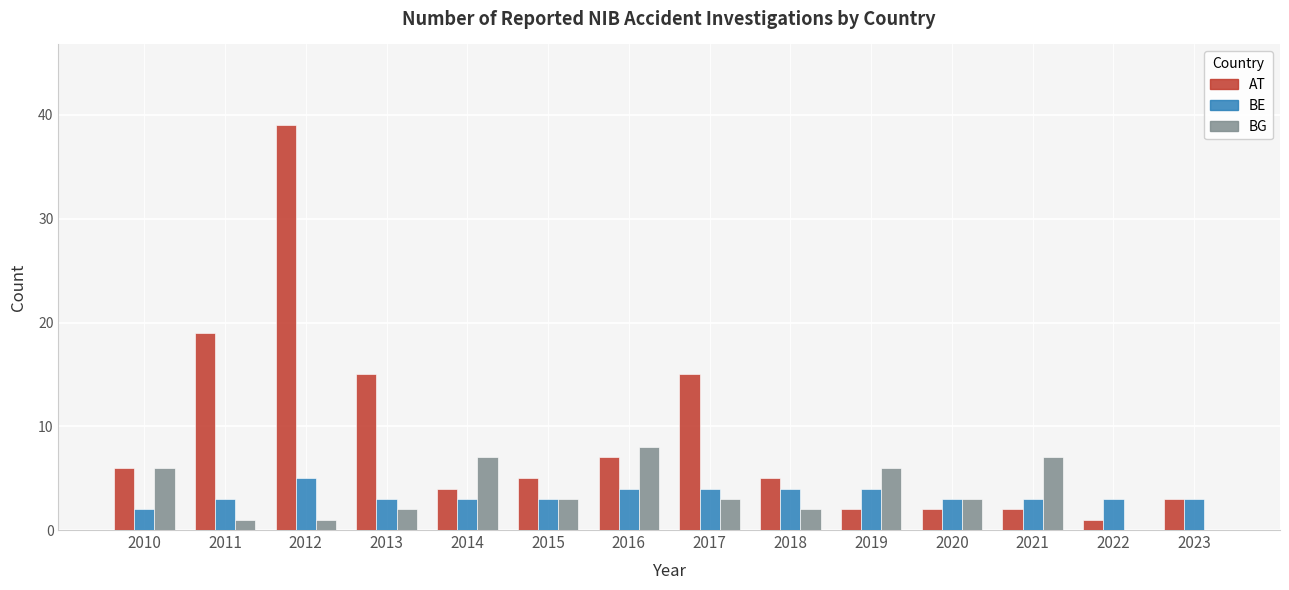

Does the chart contain stacked bars?

No